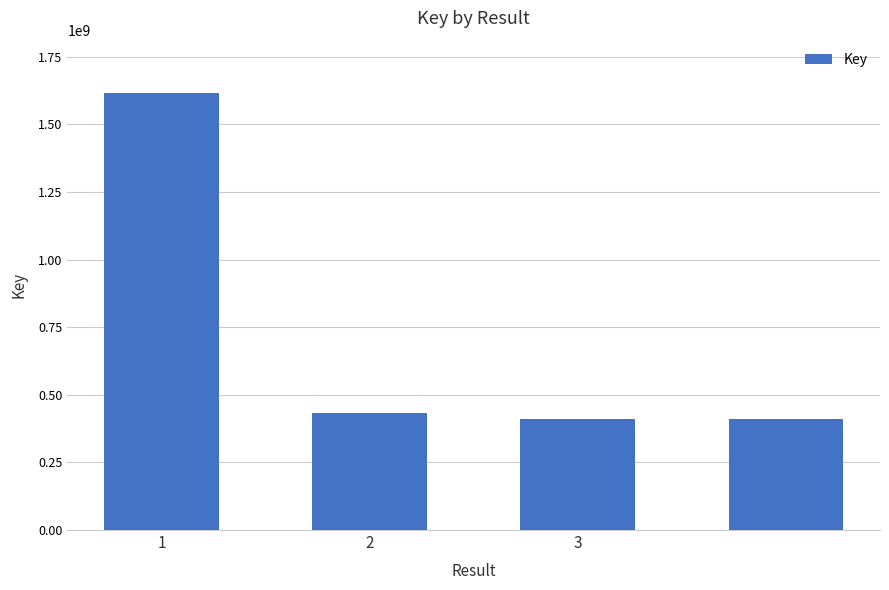

What is the difference between the maximum and second lowest values?

1203956875